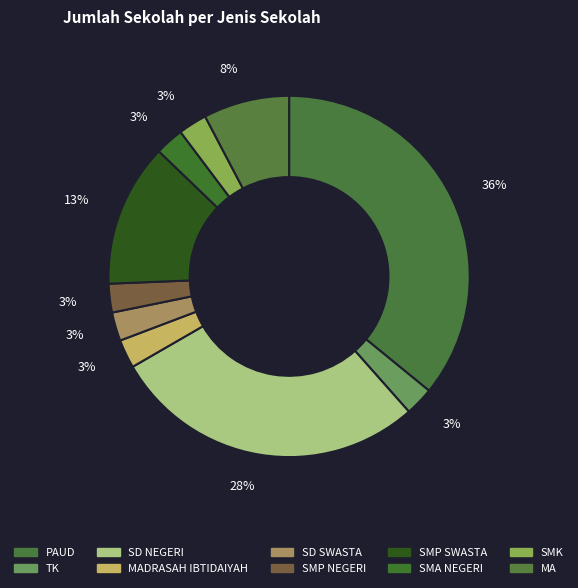

Combined, do SMP SWASTA and SMK account for over 50%?

No